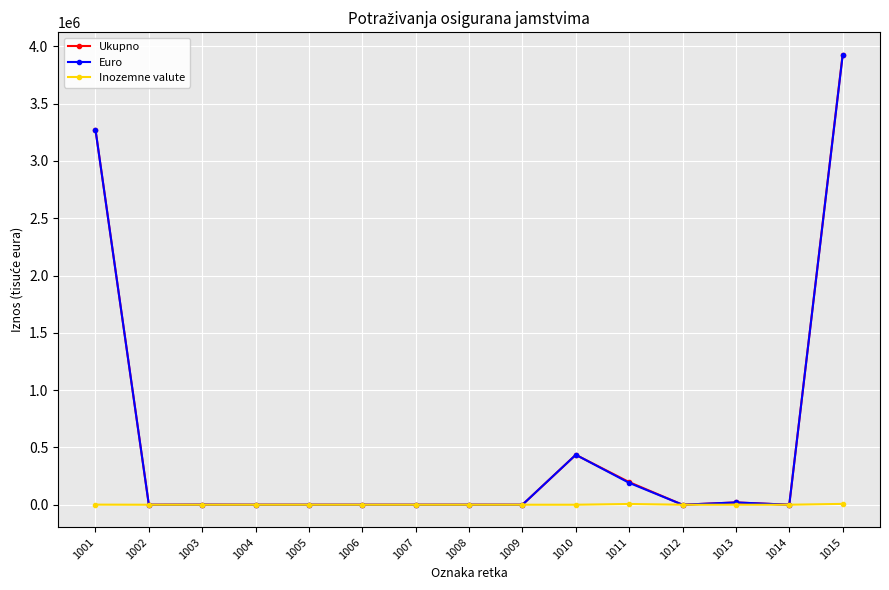

How many categories are shown in the chart?

15